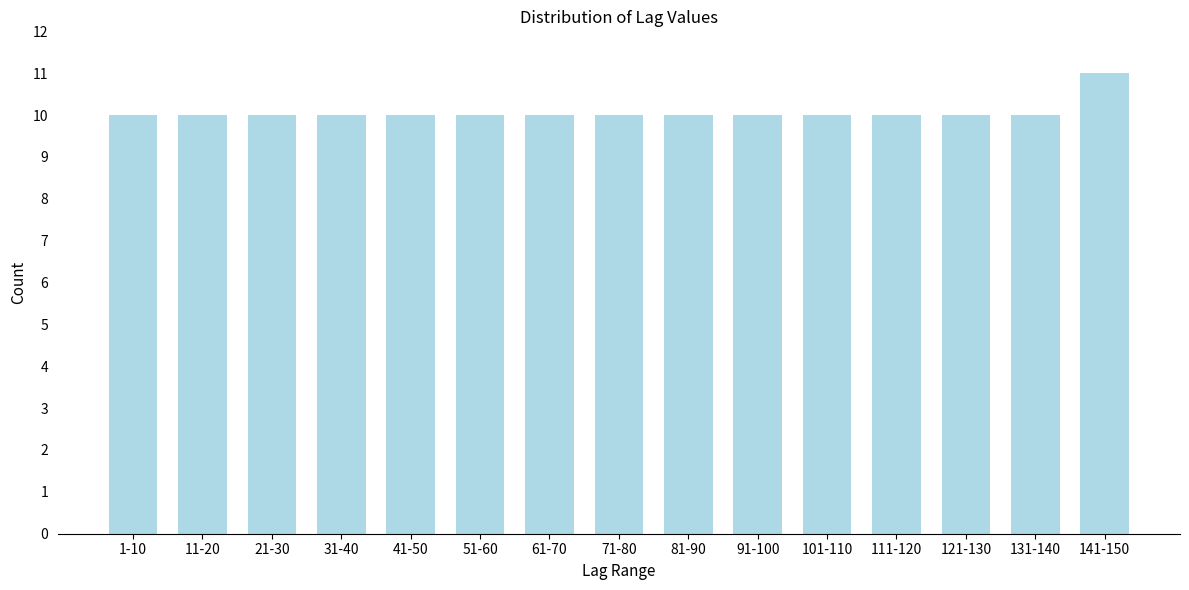

Reading left to right, list all the values displayed in this chart.

10	10	10	10	10	10	10	10	10	10	10	10	10	10	11